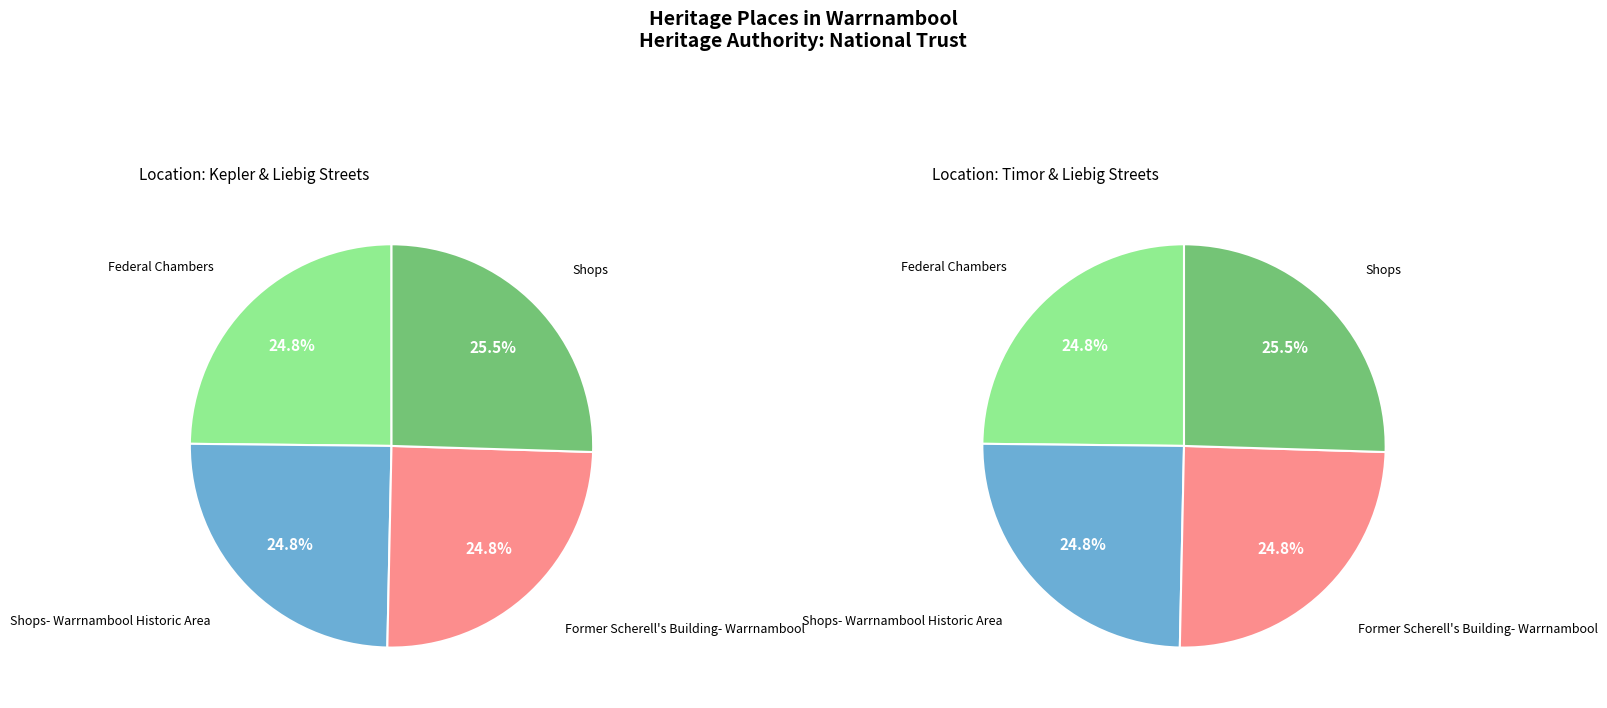

To the nearest percent, what is the difference between the largest and smallest slice percentages?

1%